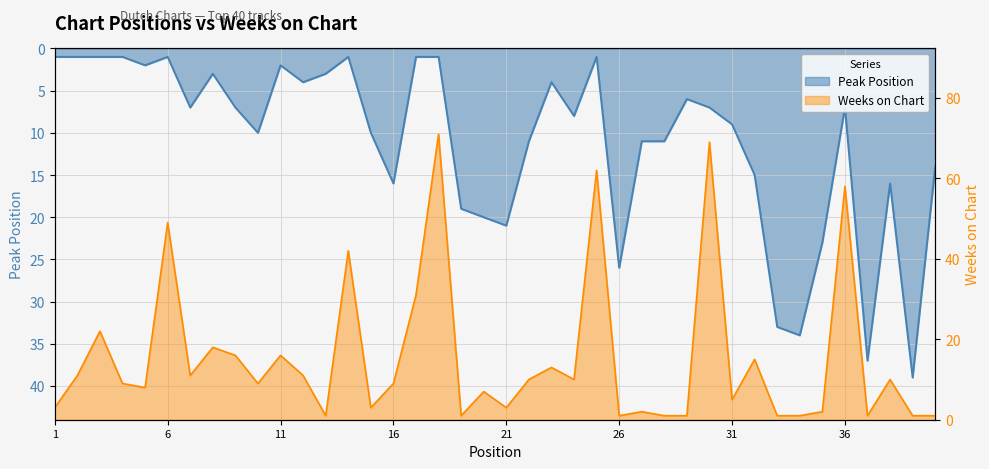

What are all the series names shown in the legend?

Peak Position, Weeks on Chart